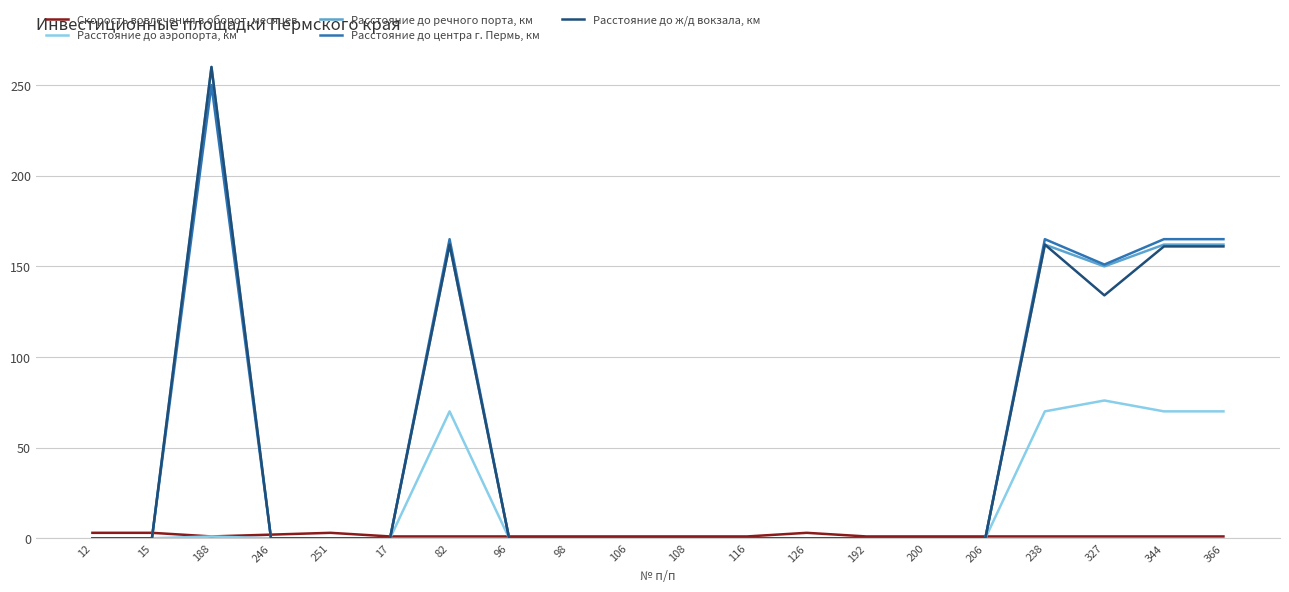

The Расстояние до центра г. Пермь, км series shows 69 at 344. True or false?

False